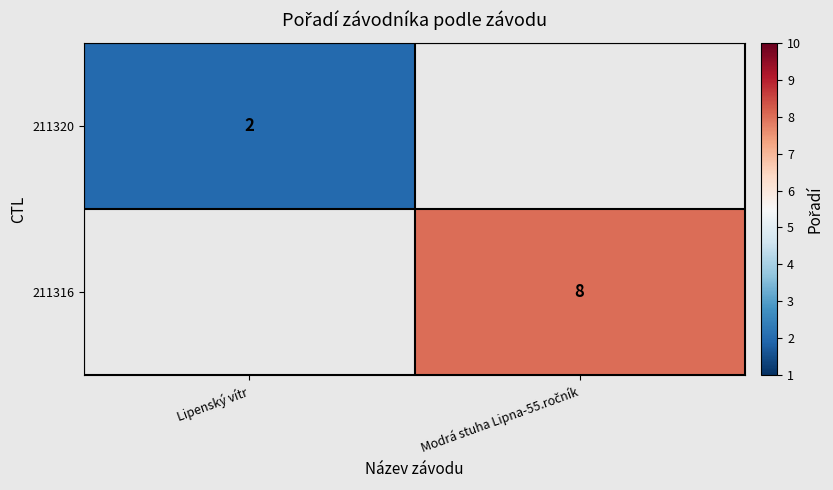

True or false: 211320 has a value of 2 at Lipenský vítr.

True